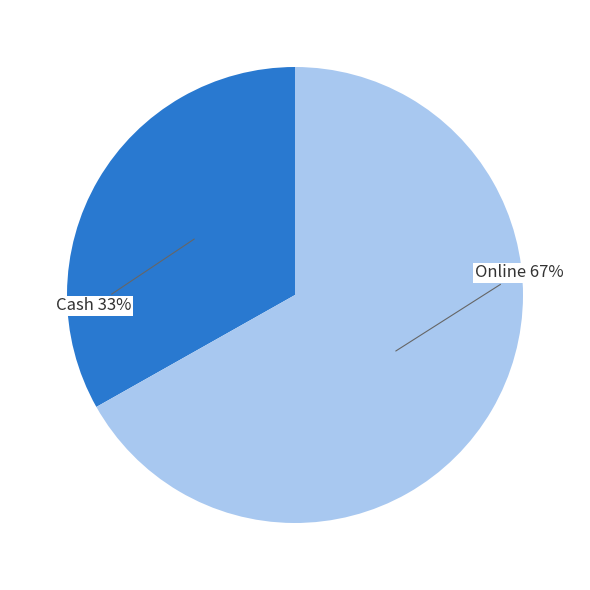

To the nearest percent, what is the average slice percentage?

50%